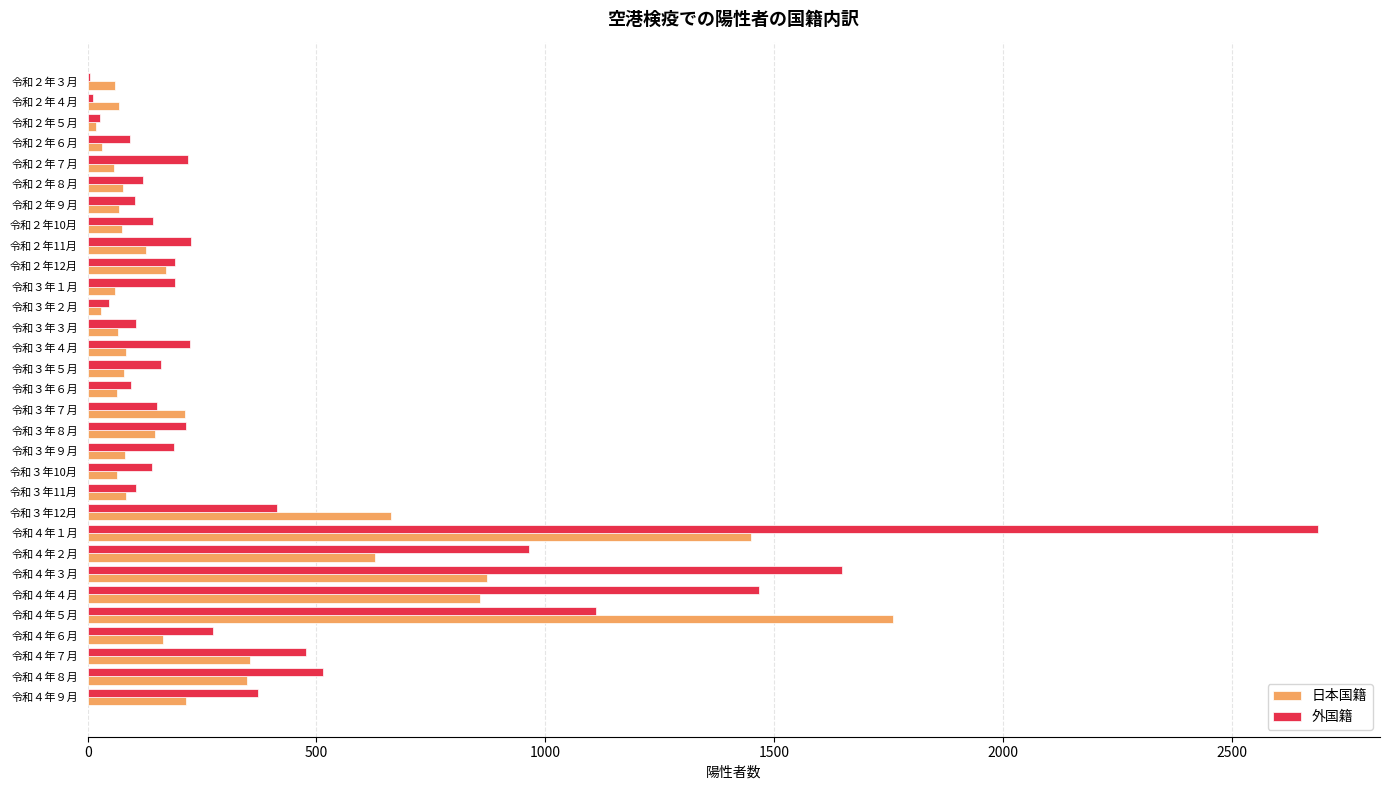

The value of 外国籍 at 令和３年11月 is 106. True or false?

True